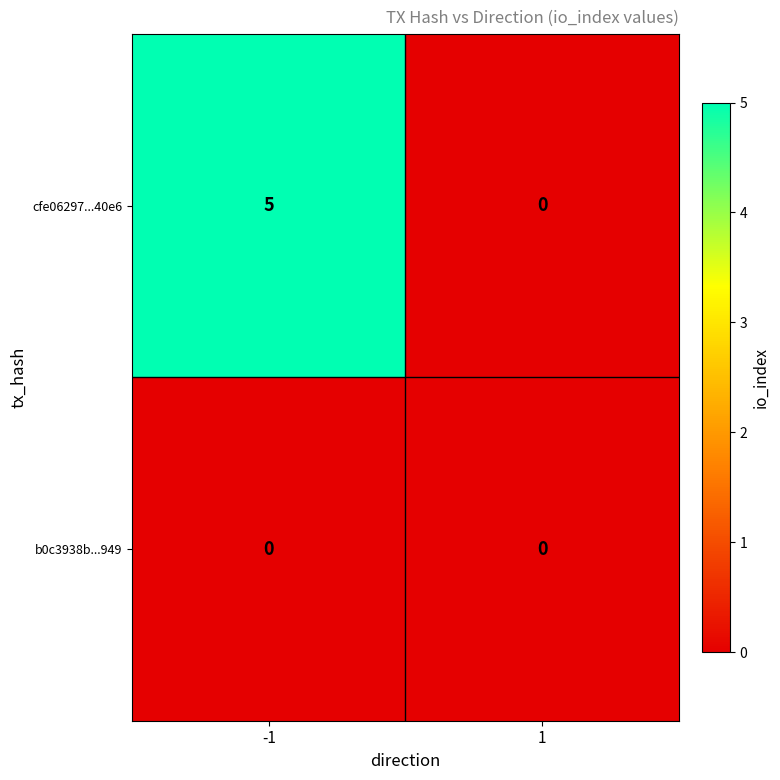

How many values in the cfe06297...40e6 series are below 5?

1